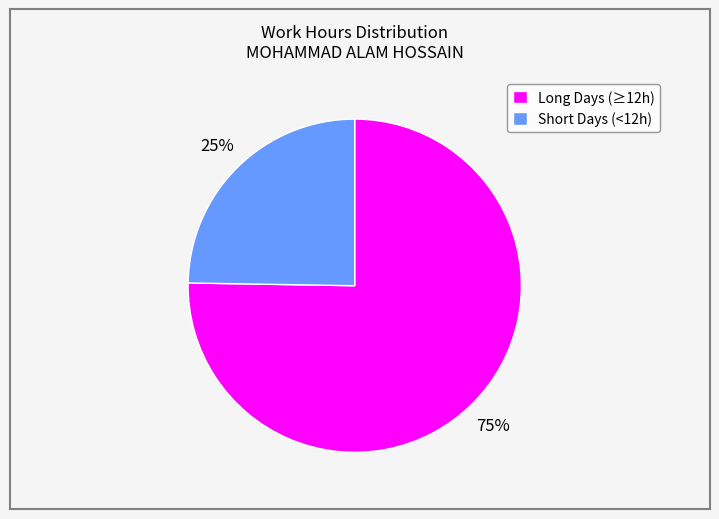

Count the number of slices in the pie.

2